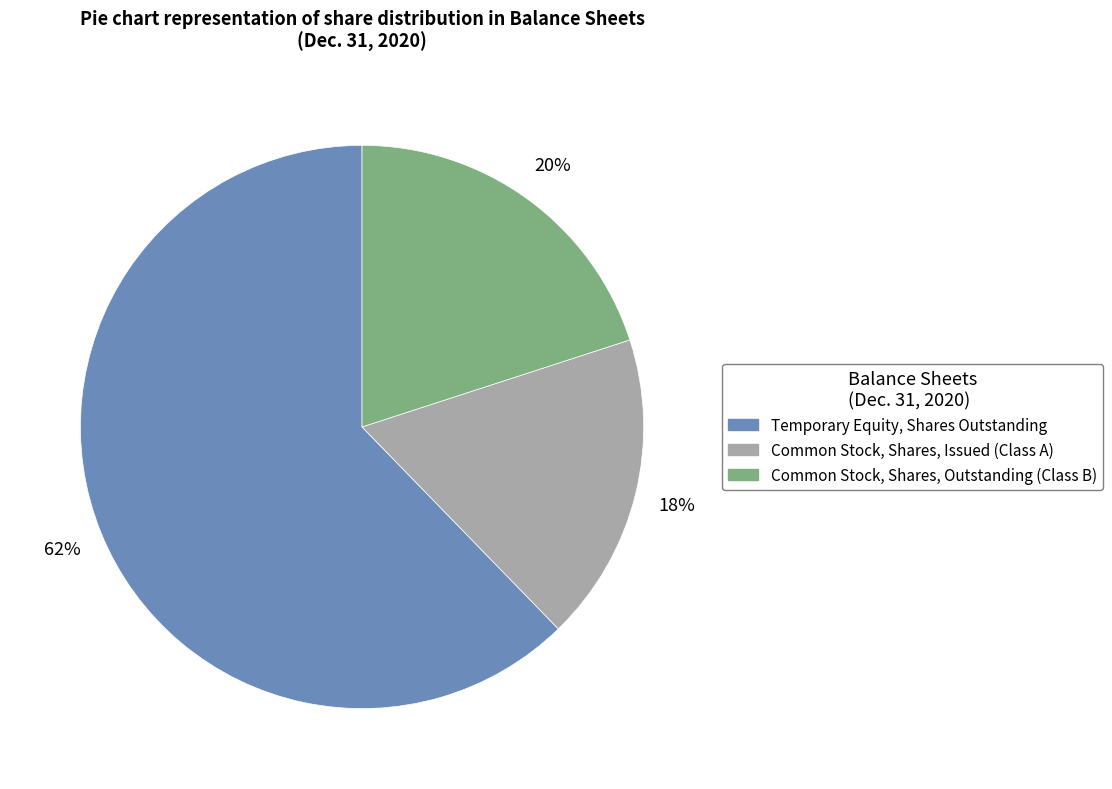

Rank the categories by value from highest to lowest.

Temporary Equity, Shares Outstanding, Common Stock, Shares, Outstanding (Class B), Common Stock, Shares, Issued (Class A)